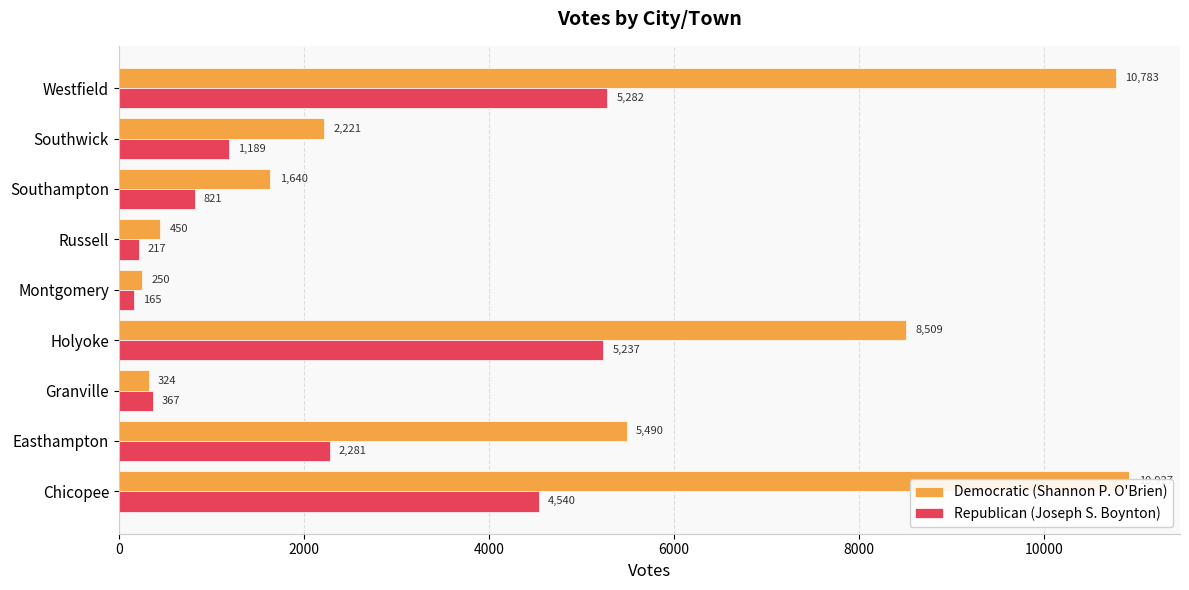

What is the average value of the Republican (Joseph S. Boynton) series?

2233